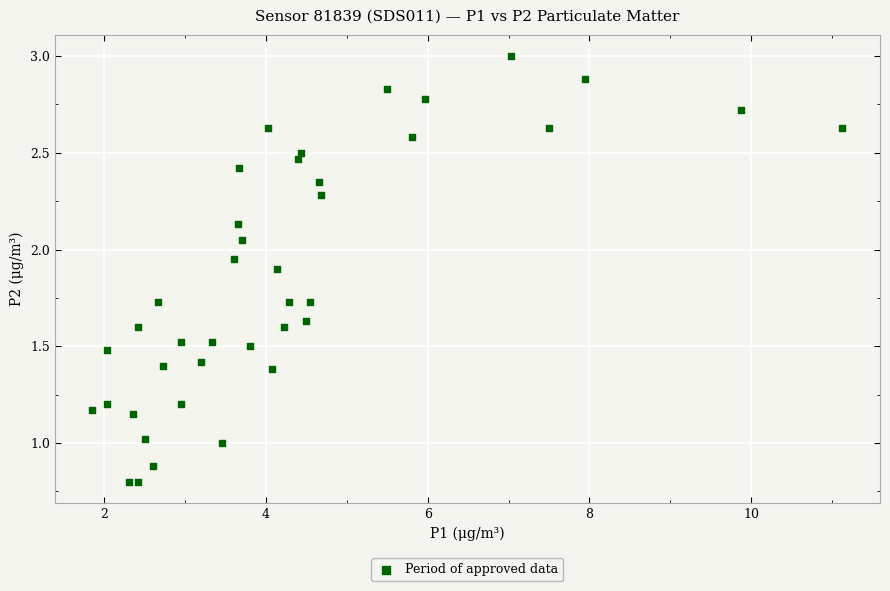

What is the range of X values (max minus min)?

9.3